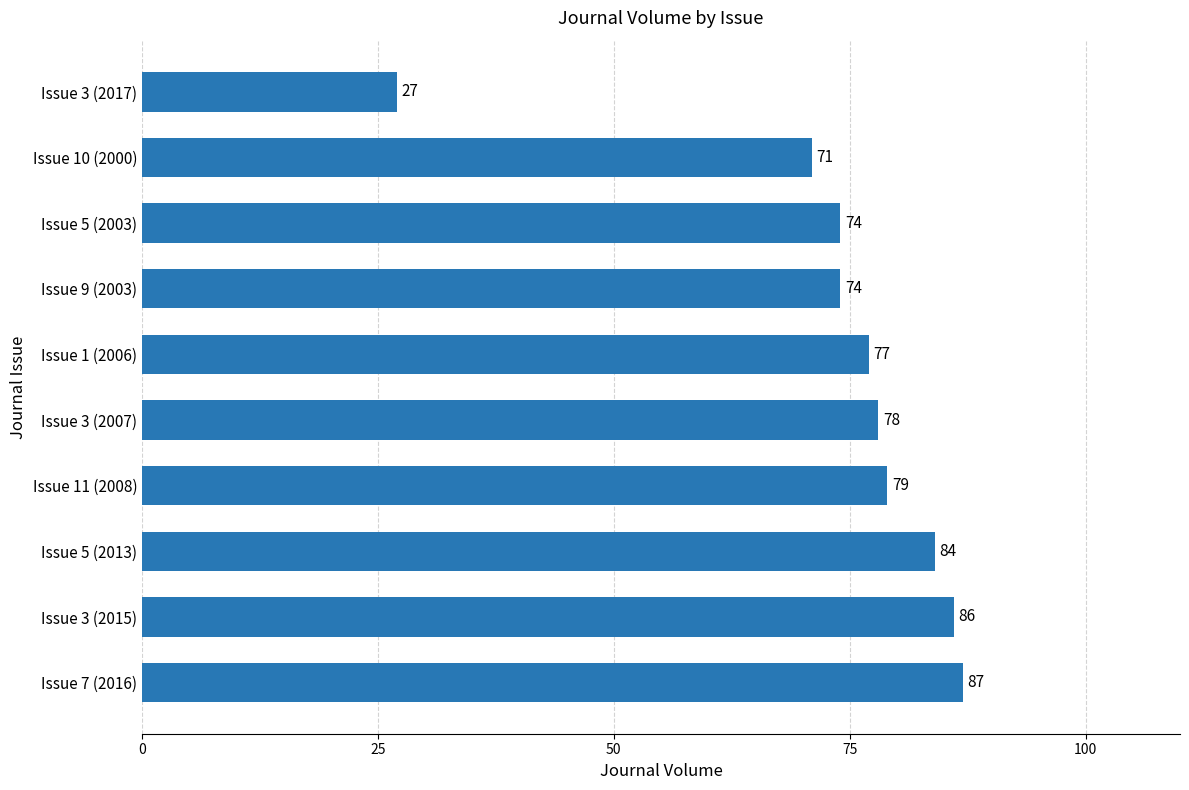

True or false: the data shows 78 at Issue 3 (2007).

True